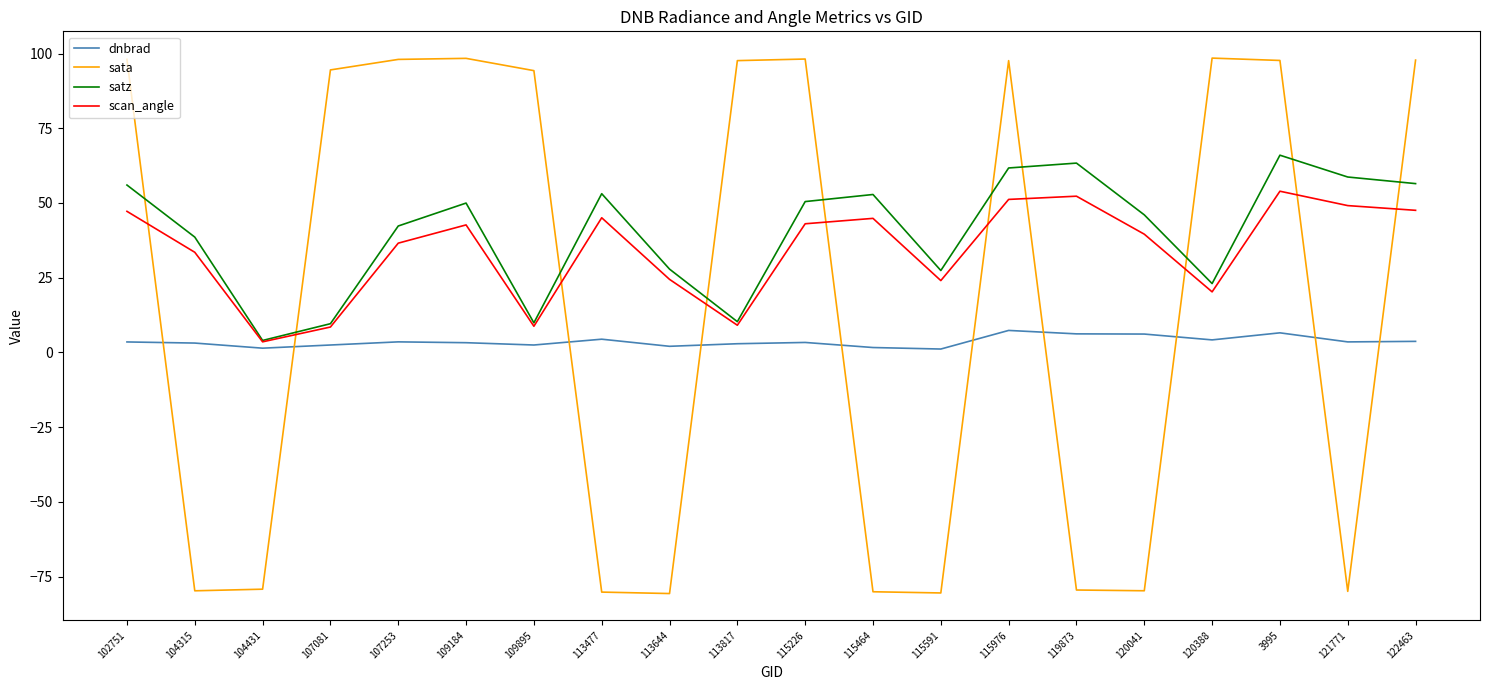

What is the total value across all series at 104315?

-4.6